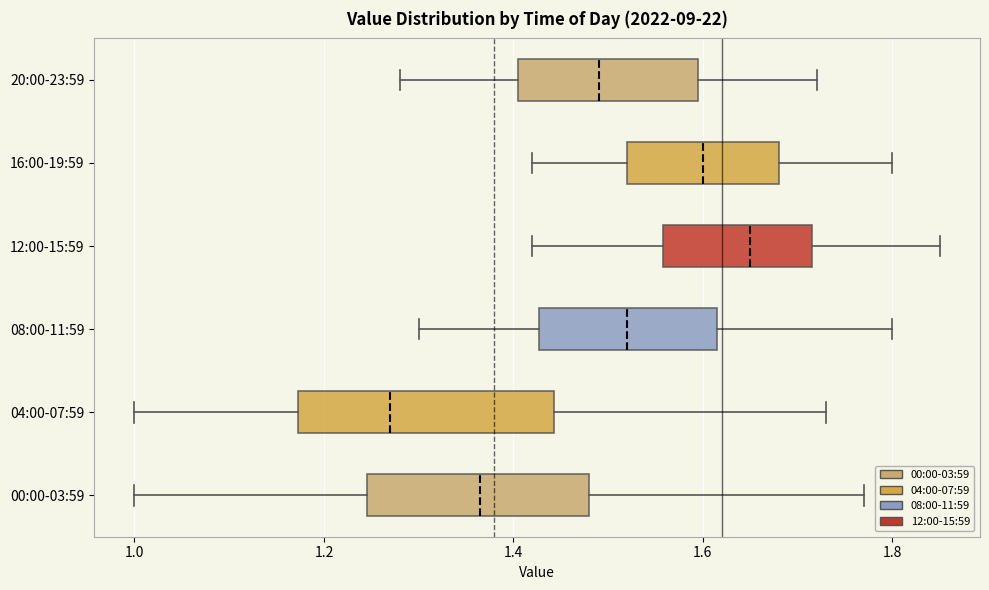

Where is the left edge of the box for 16:00-19:59 on the x-axis? The values are not printed on the chart, so give them approximately, as read against the axis.

1.52